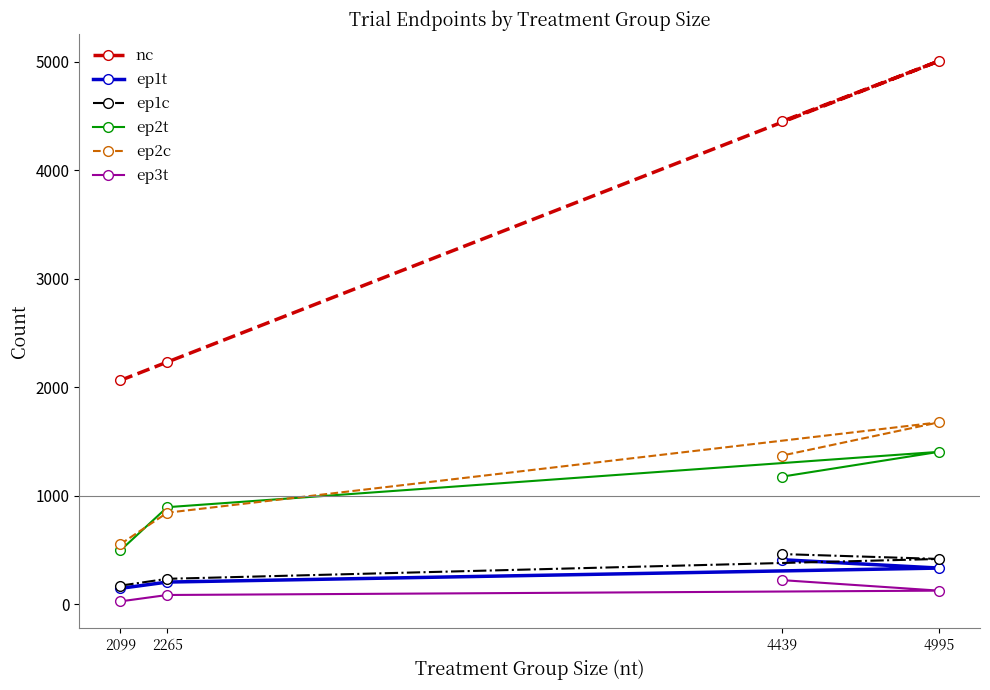

True or false: nc and ep3t cross at least once.

False